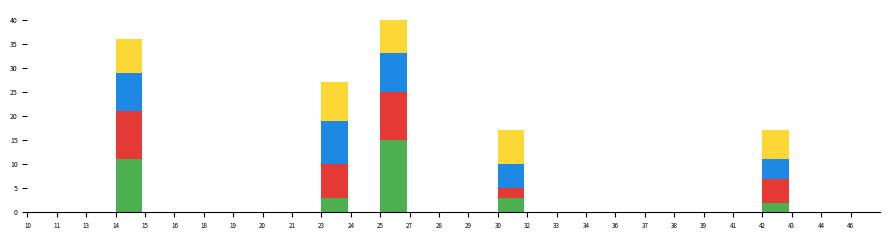

At which category is the sum across all series the highest?

25